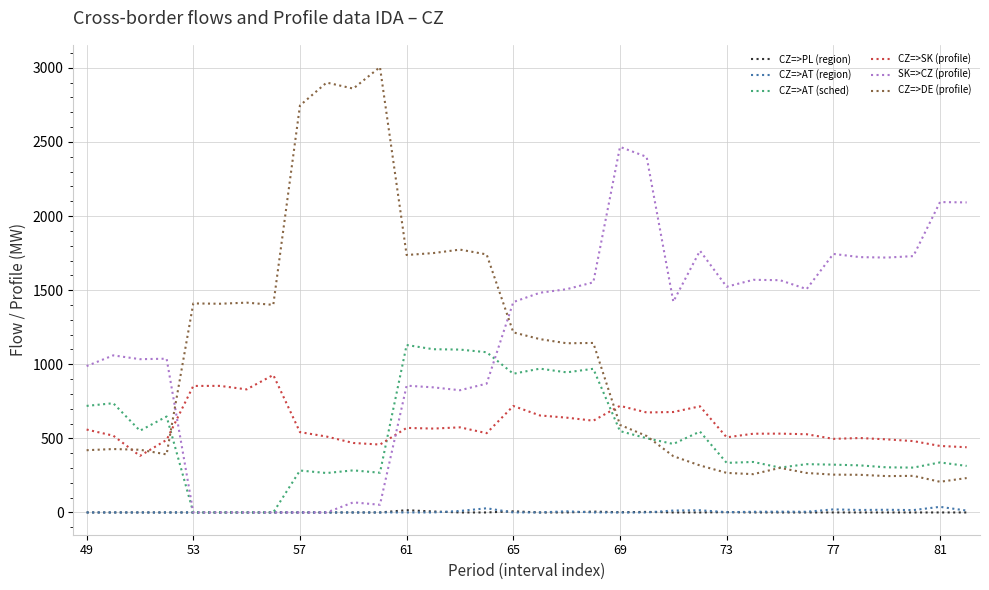

How many times do CZ=>SK (profile) and SK=>CZ (profile) cross each other?

2